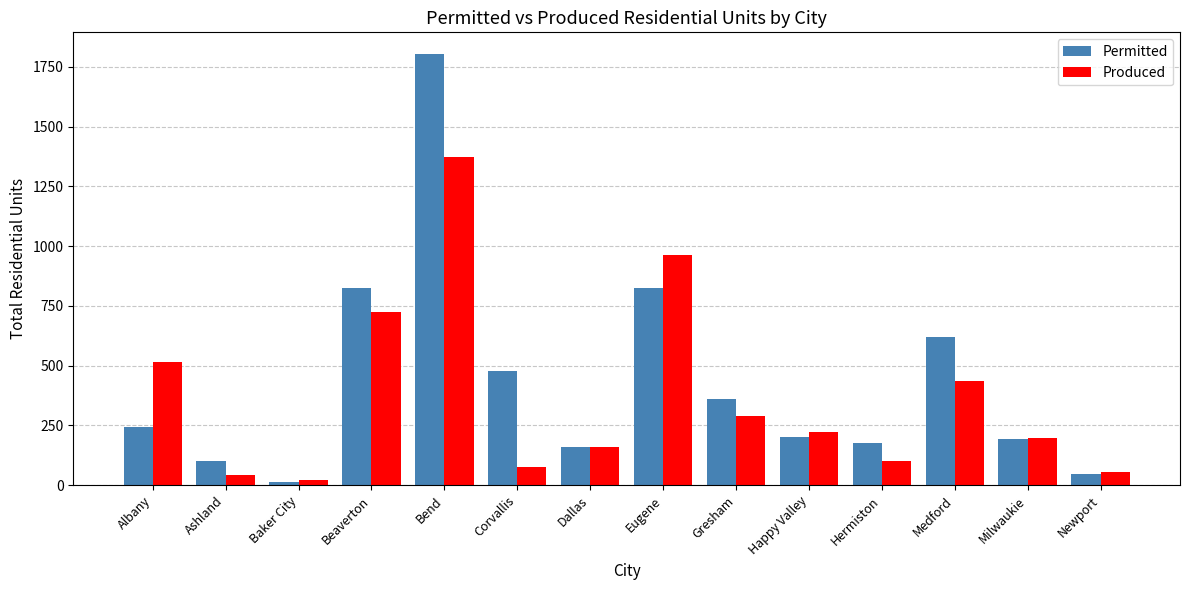

Rank the series by their maximum value, from highest to lowest.

Permitted, Produced